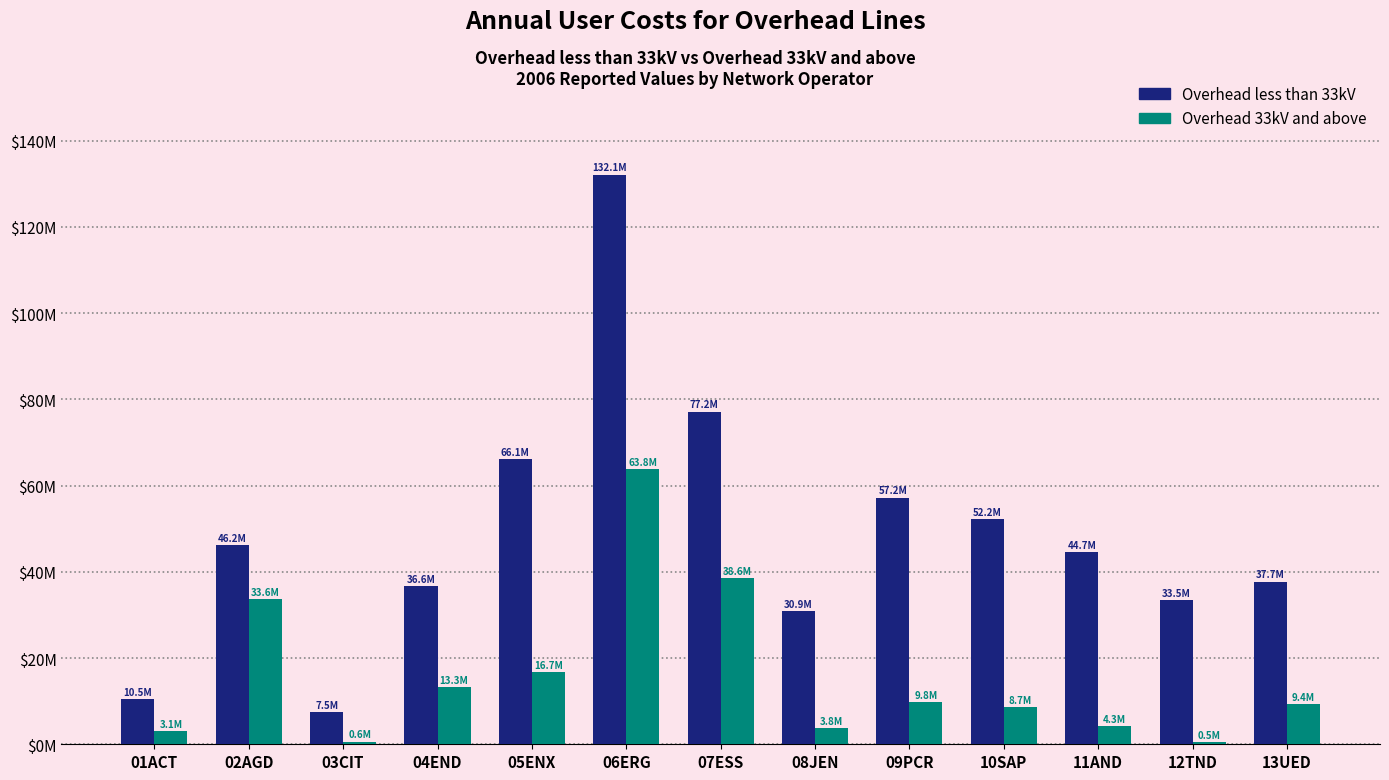

What are all the series names shown in the legend?

Overhead less than 33kV, Overhead 33kV and above